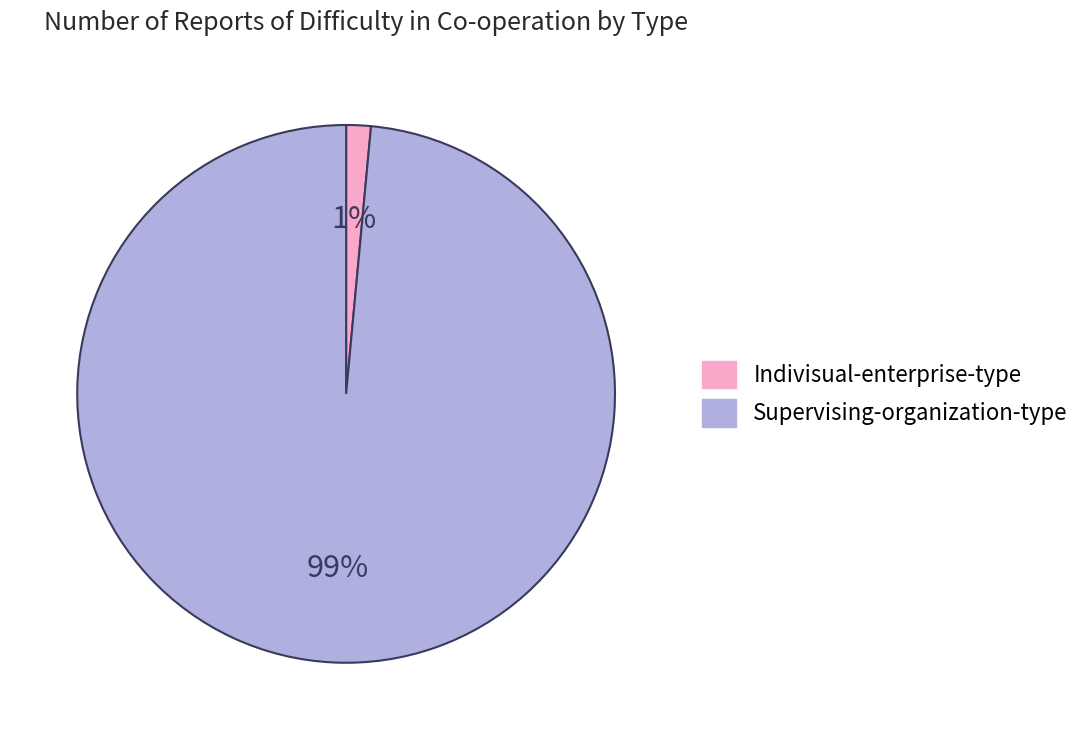

Between Supervising-organization-type and Indivisual-enterprise-type, which is larger?

Supervising-organization-type